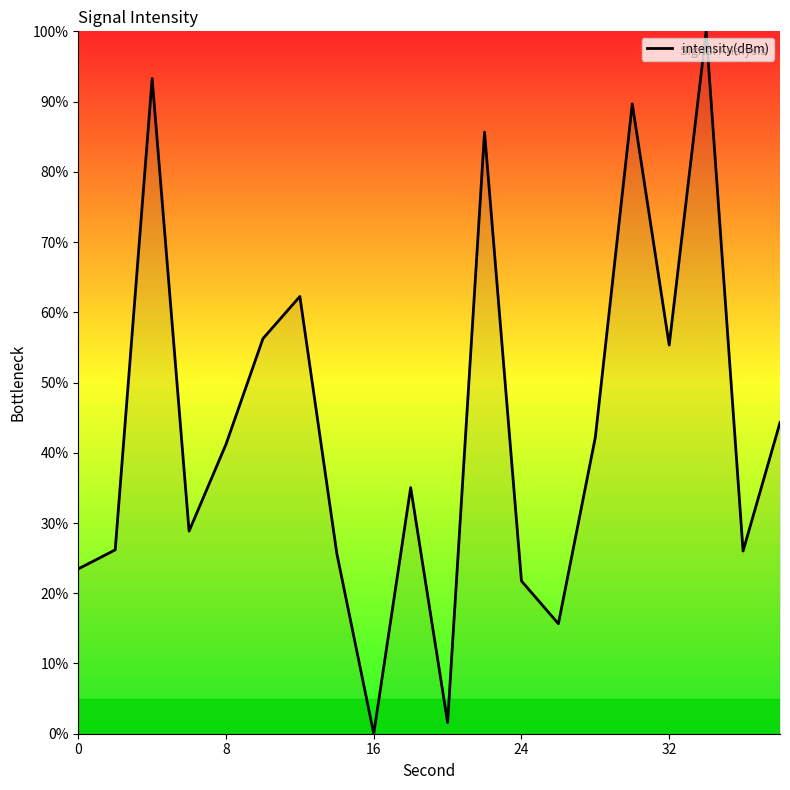

What is the maximum value shown in the chart?

100.0